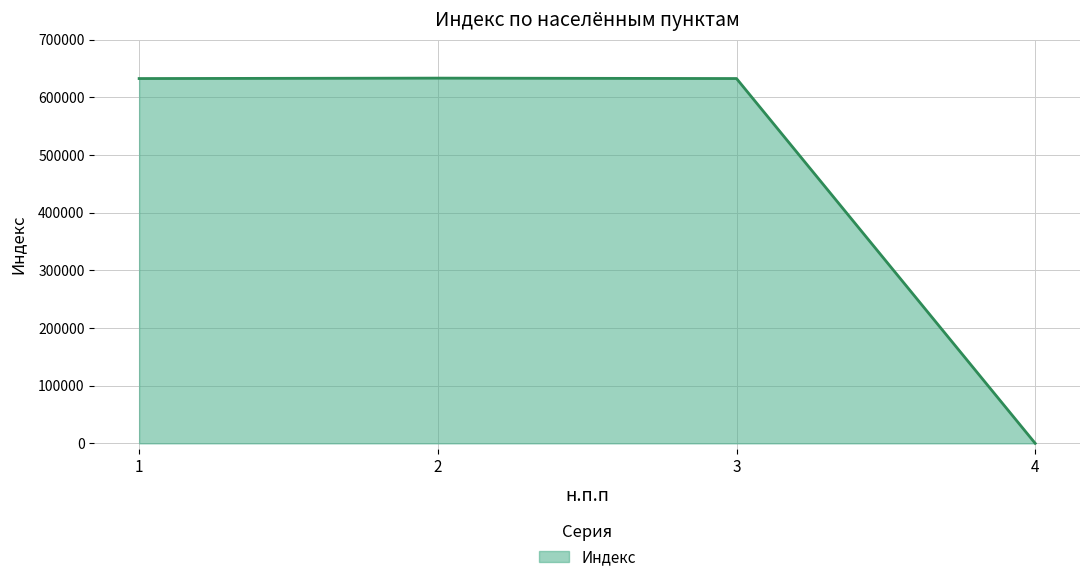

What is the approximate value at 1, to the nearest 50?

632800